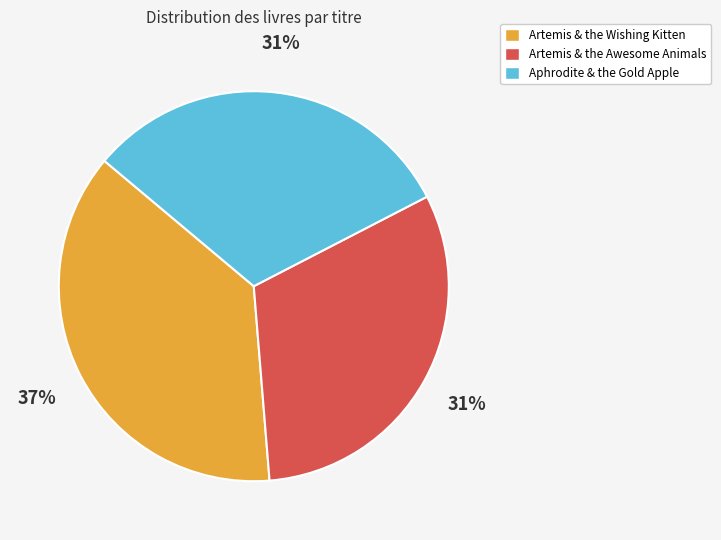

How many slices are in this pie chart?

3